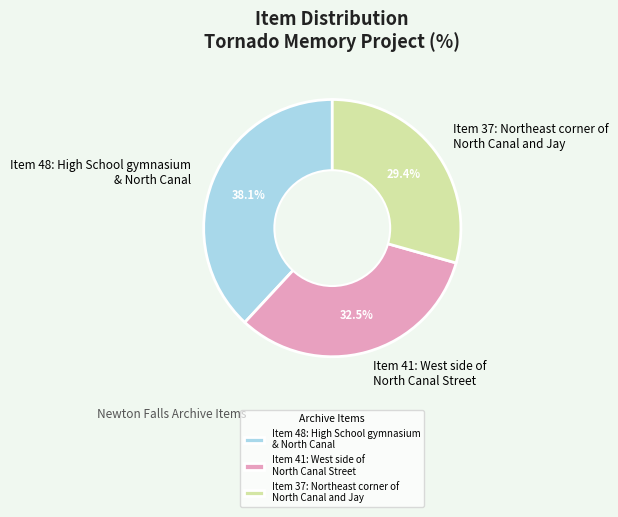

Which has a higher value, Item 37: Northeast corner of North Canal and Jay or Item 41: West side of North Canal Street?

Item 41: West side of North Canal Street